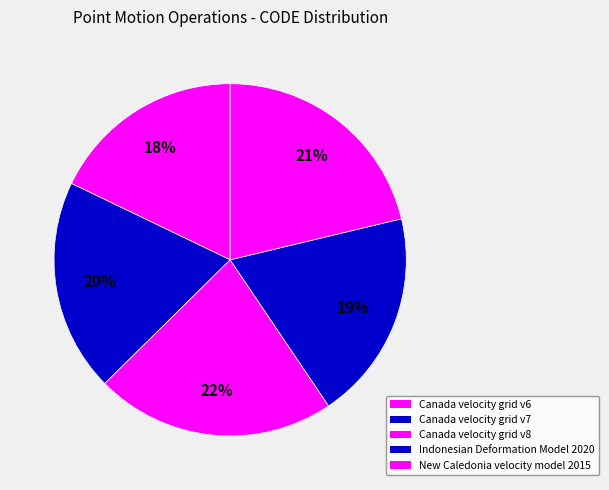

What percentage do Canada velocity grid v6 and Canada velocity grid v8 together represent?

39.9%